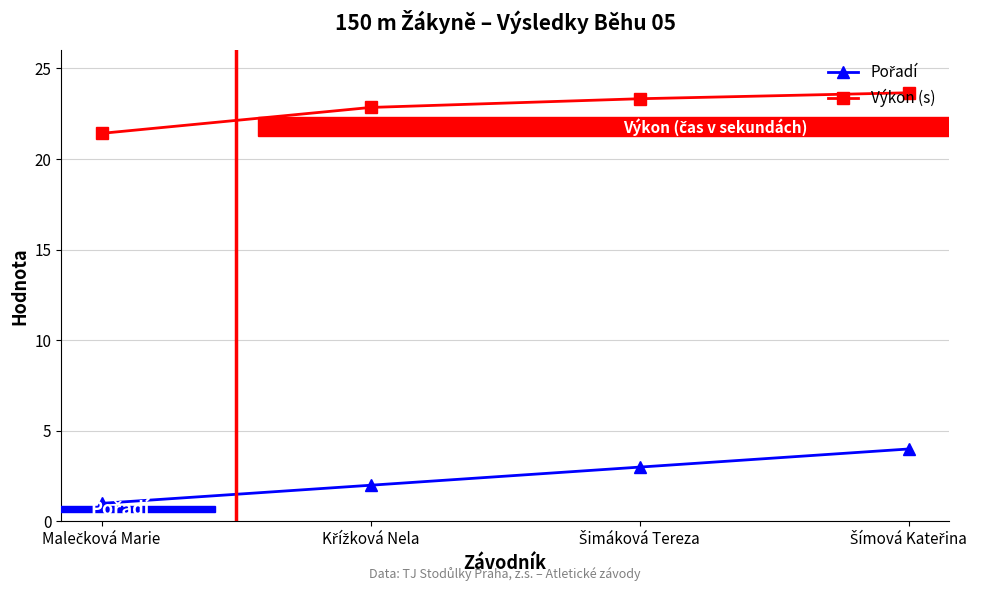

At how many categories does at least one series exceed 10?

4